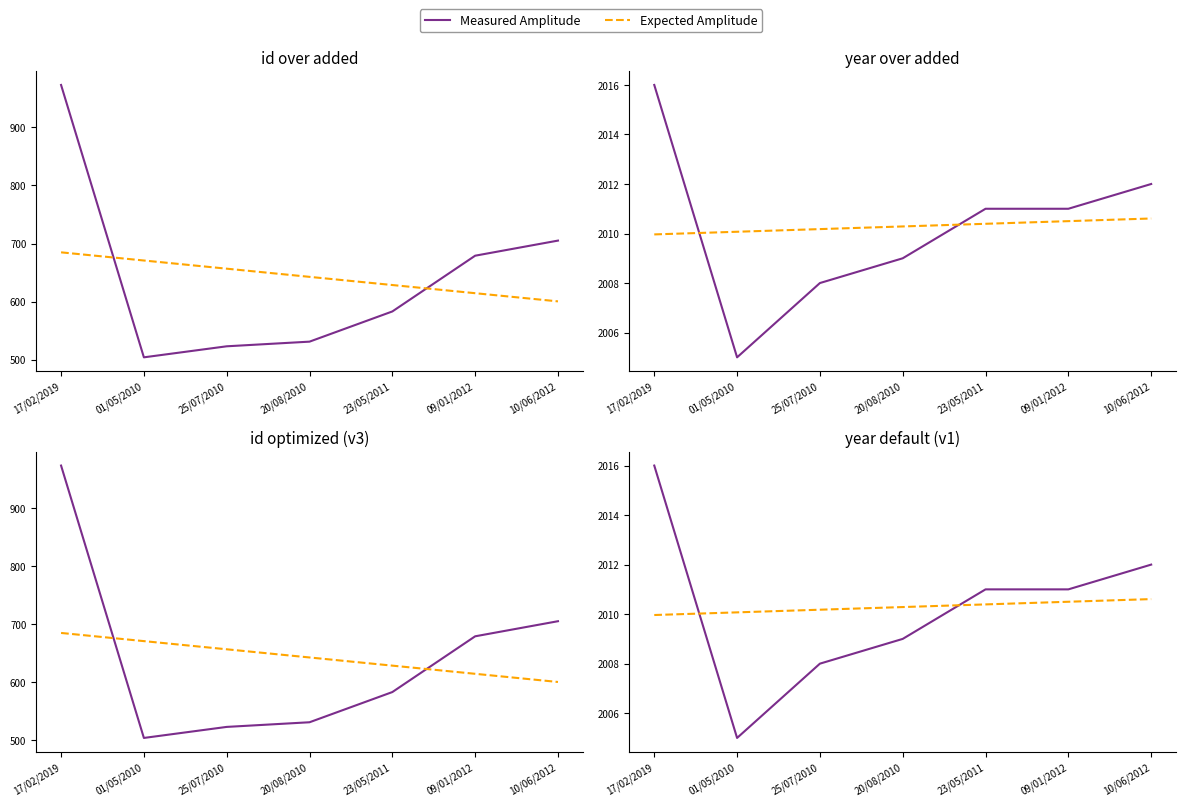

At which category is the sum across all series the highest?

17/02/2019